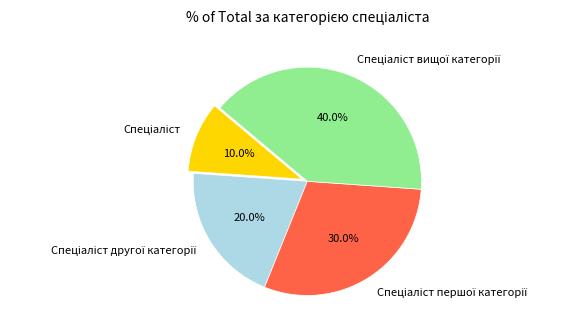

Does any single category account for the majority?

No